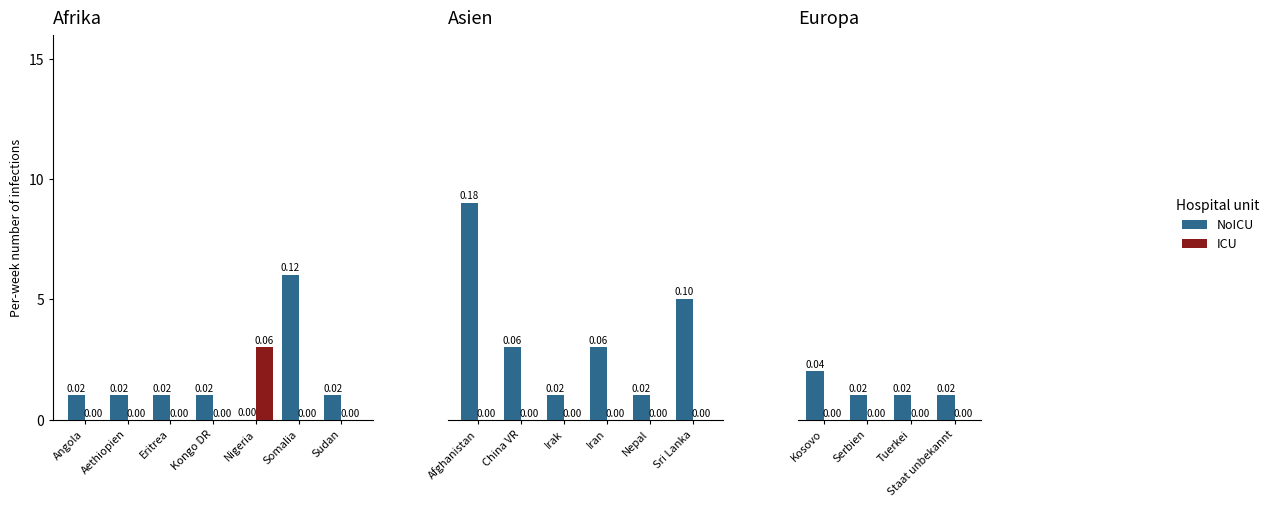

True or false: ICU has a value of 0 at Tuerkei.

True